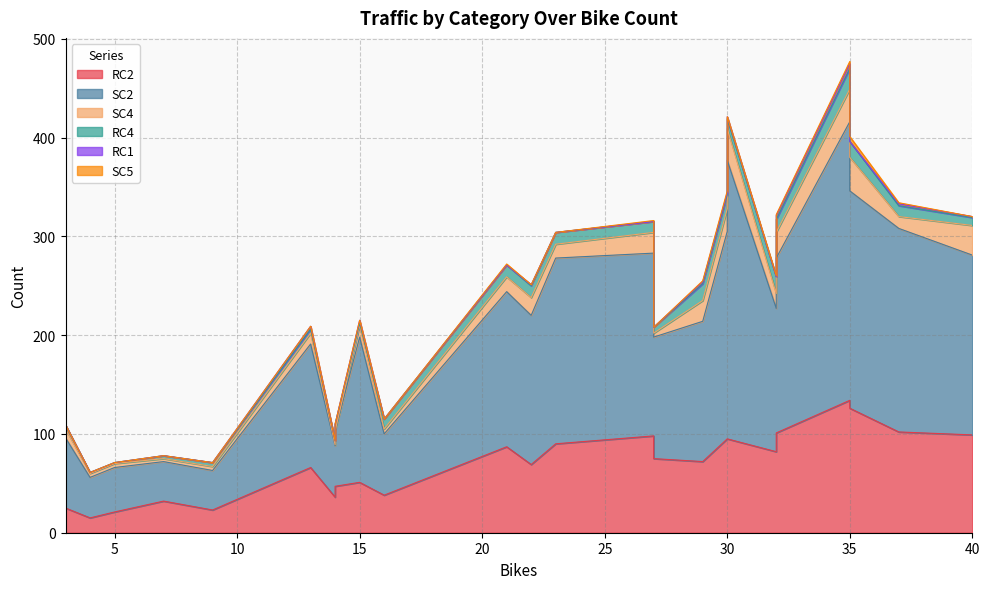

Which series changed the most between 37 and 40?

SC2